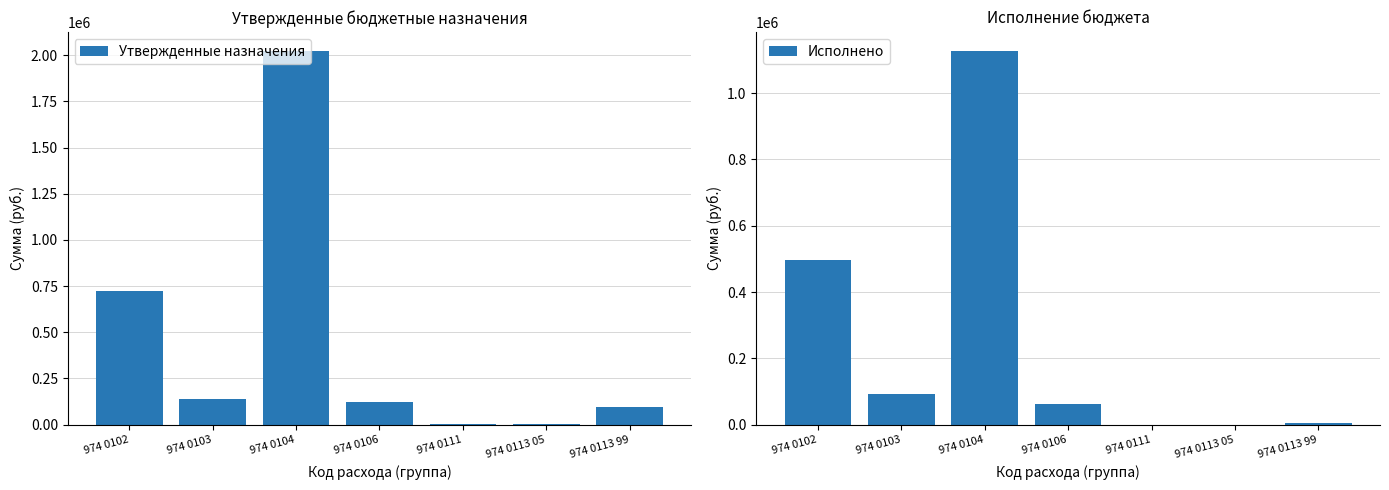

What position from the right is 974 0106?

4